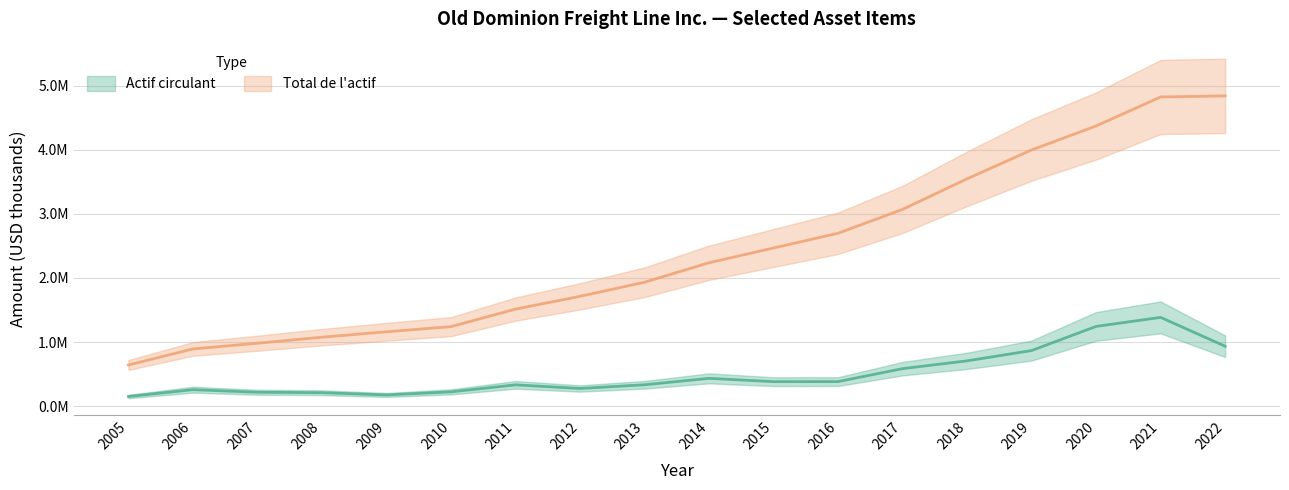

How many values in the Actif circulant series are below 381730?

9